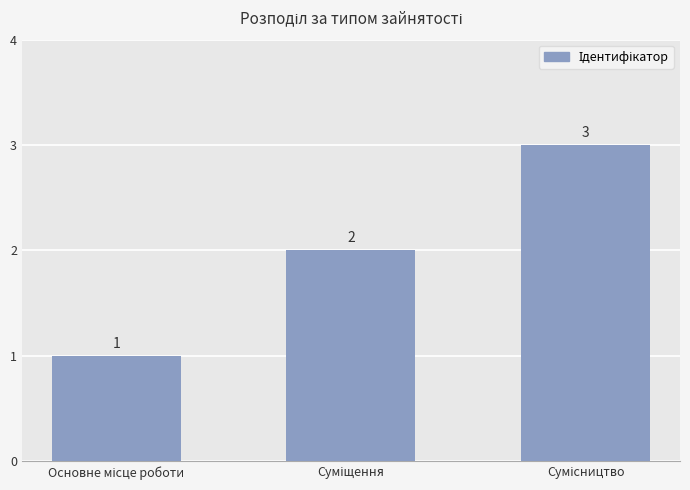

What is the greatest value displayed?

3